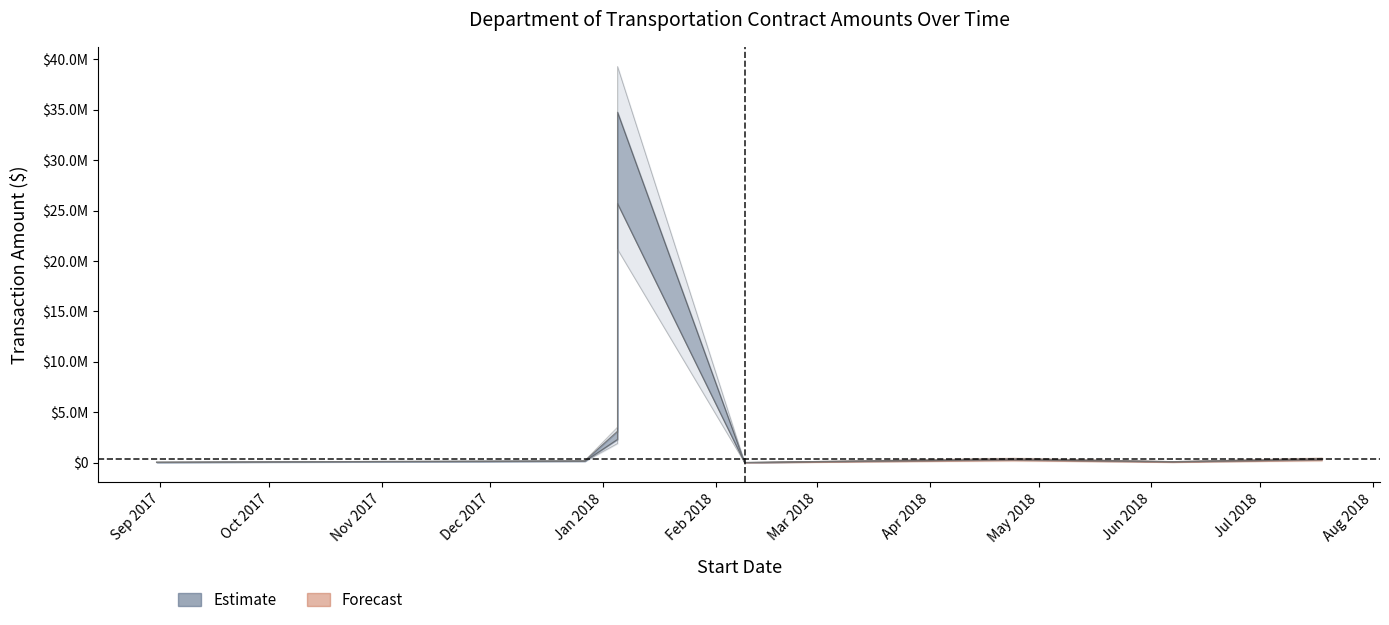

How many points are lower than both their immediate neighbors (excluding endpoints)?

3